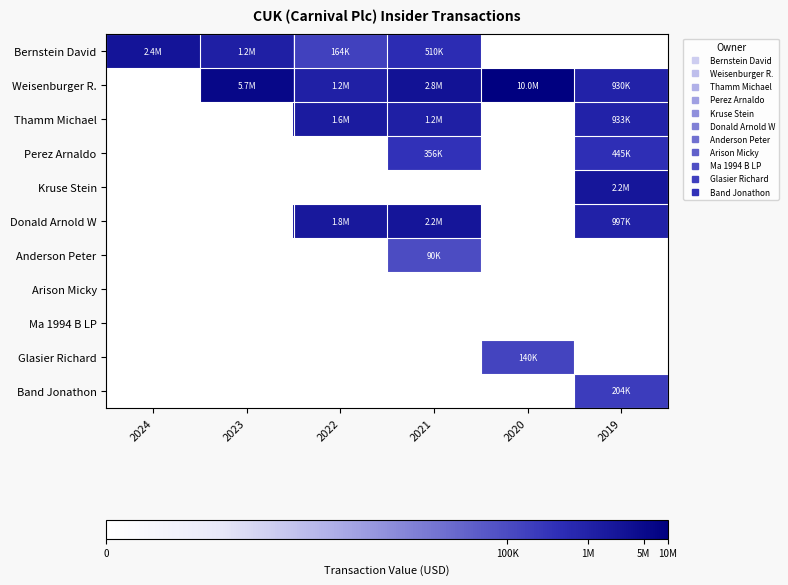

At which category is the sum across all series the highest?

2019